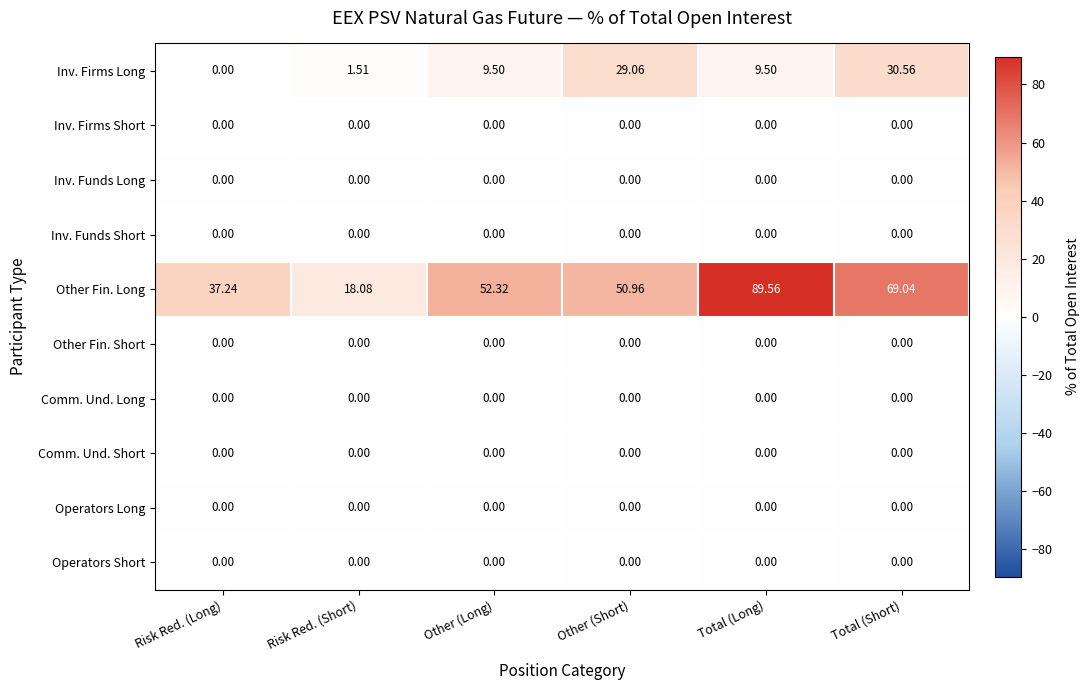

Is the value of Inv. Firms Long at Other (Long) greater than the value of Operators Short at Total (Short)?

Yes